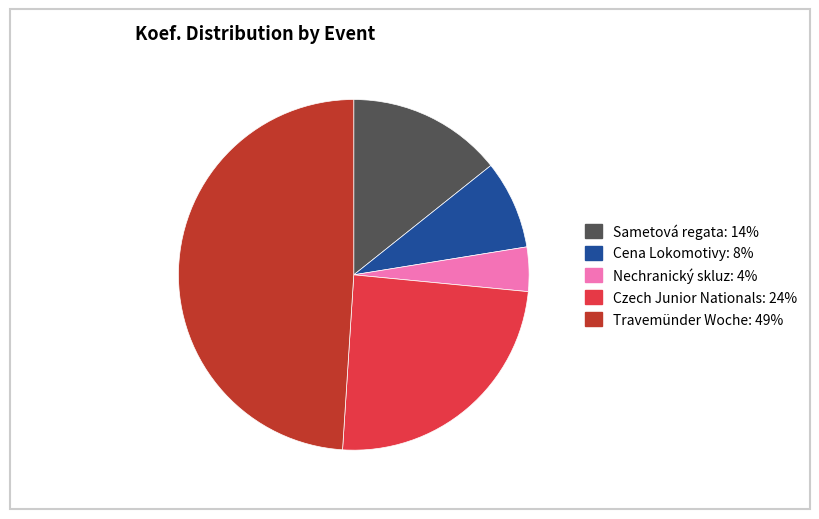

Is there a majority slice in this chart?

No